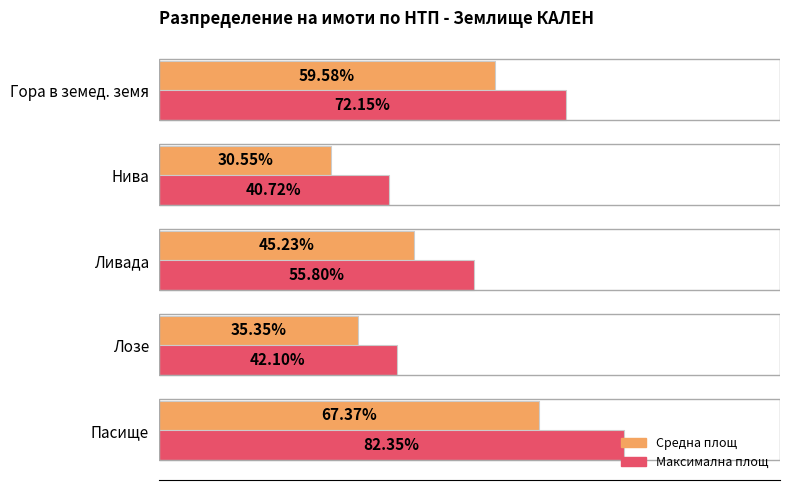

At which category is the sum across all series the highest?

Пасище